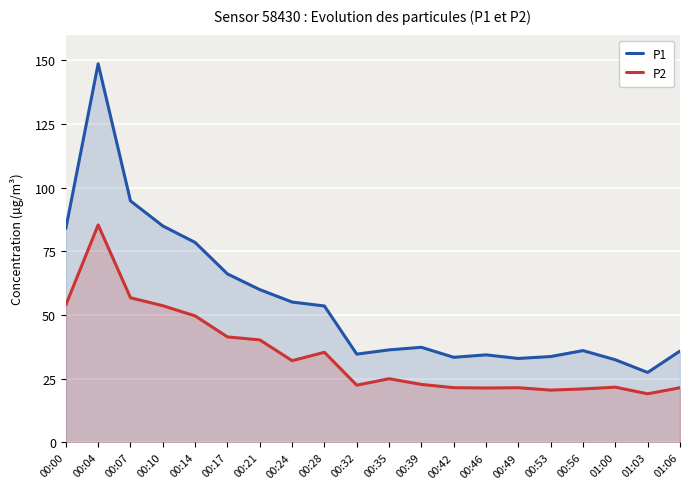

How many lines are shown in the chart?

2